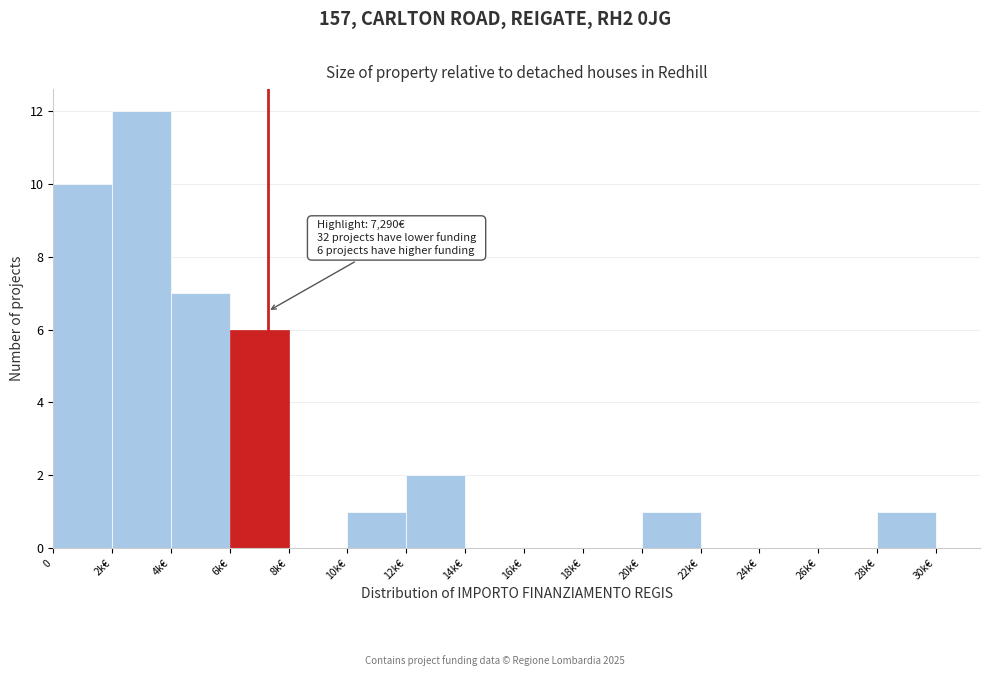

Reading left to right, transcribe all the data shown in this chart.

0=10	2k€=12	4k€=7	6k€=6	8k€=0	10k€=1	12k€=2	14k€=0	16k€=0	18k€=0	20k€=1	22k€=0	24k€=0	26k€=0	28k€=1